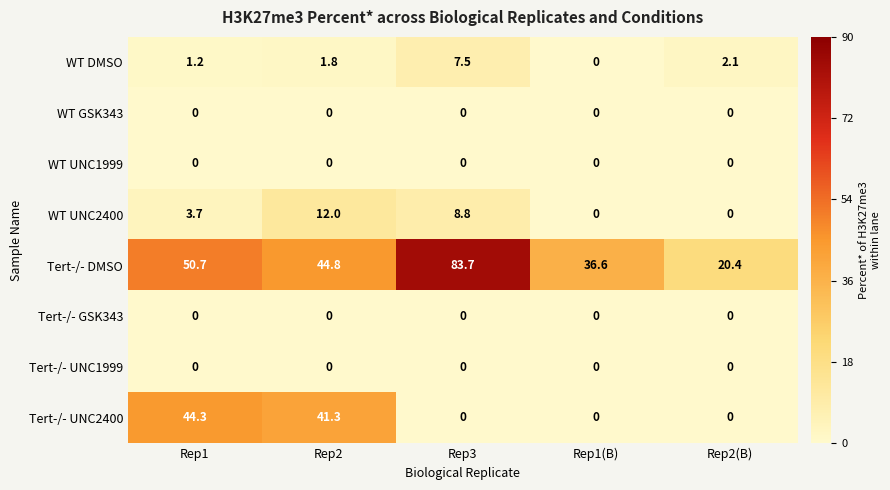

Which category has the highest value across all series?

Rep3